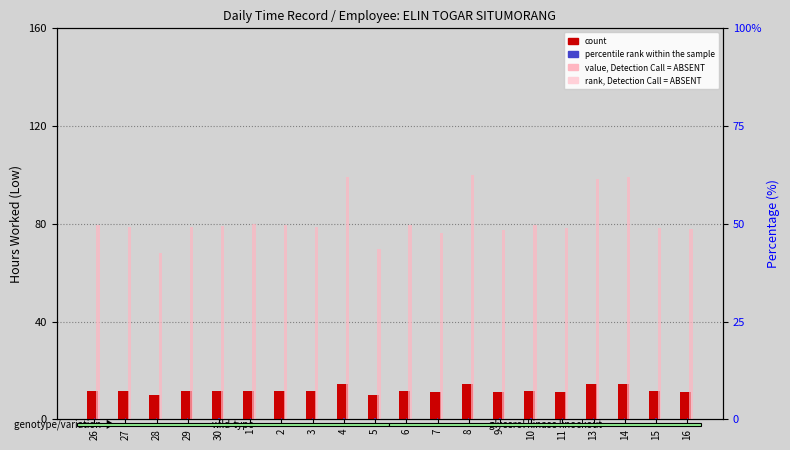

At how many categories does at least one series exceed 71?

18